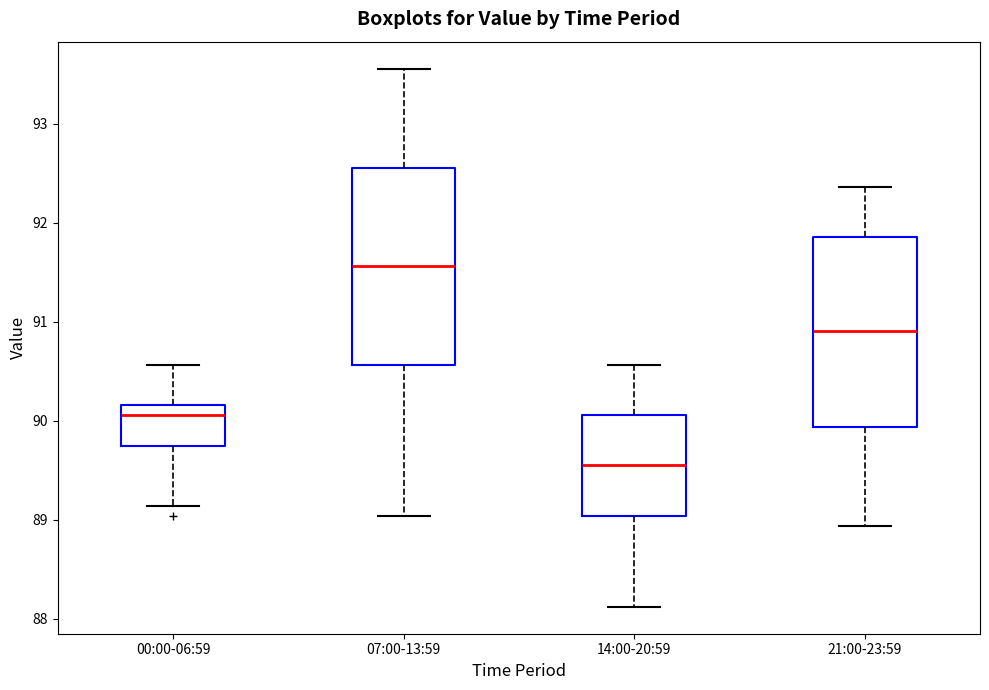

Reading left to right, read every box against the y-axis: the position of its median line, the range the box covers, and the ends of its whiskers. The values are not printed on the chart, so give them approximately, as read against the axis.

00:00-06:59: median 90.1, box 89.8 to 90.2, whiskers 89.1 to 90.6
07:00-13:59: median 91.6, box 90.6 to 92.6, whiskers 89.0 to 93.6
14:00-20:59: median 89.6, box 89.0 to 90.1, whiskers 88.1 to 90.6
21:00-23:59: median 90.9, box 89.9 to 91.9, whiskers 88.9 to 92.4